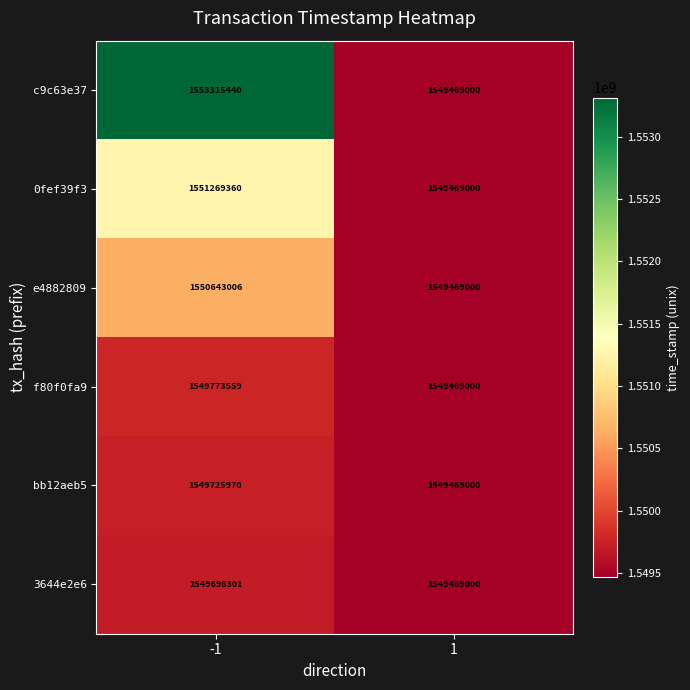

Reading right to left, extract all data points from this chart.

c9c63e37: 1=1549469000	-1=1553315440
0fef39f3: 1=1549469000	-1=1551269360
e4882809: 1=1549469000	-1=1550643006
f80f0fa9: 1=1549469000	-1=1549773559
bb12aeb5: 1=1549469000	-1=1549725970
3644e2e6: 1=1549469000	-1=1549698301